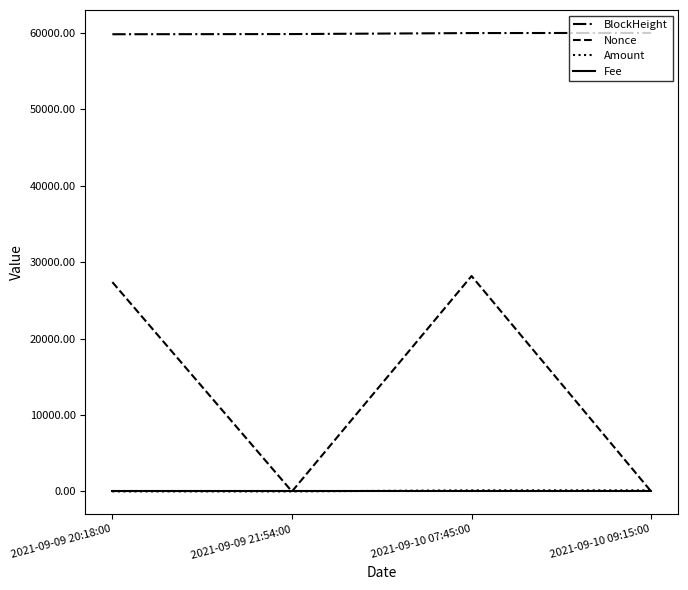

What is the difference between the Nonce values at 2021-09-10 09:15:00 and 2021-09-10 07:45:00?

28169.0